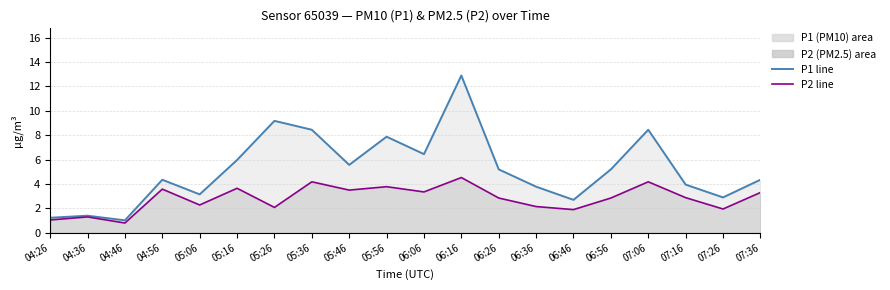

The P2 line series shows 4.2 at 05:36. True or false?

True